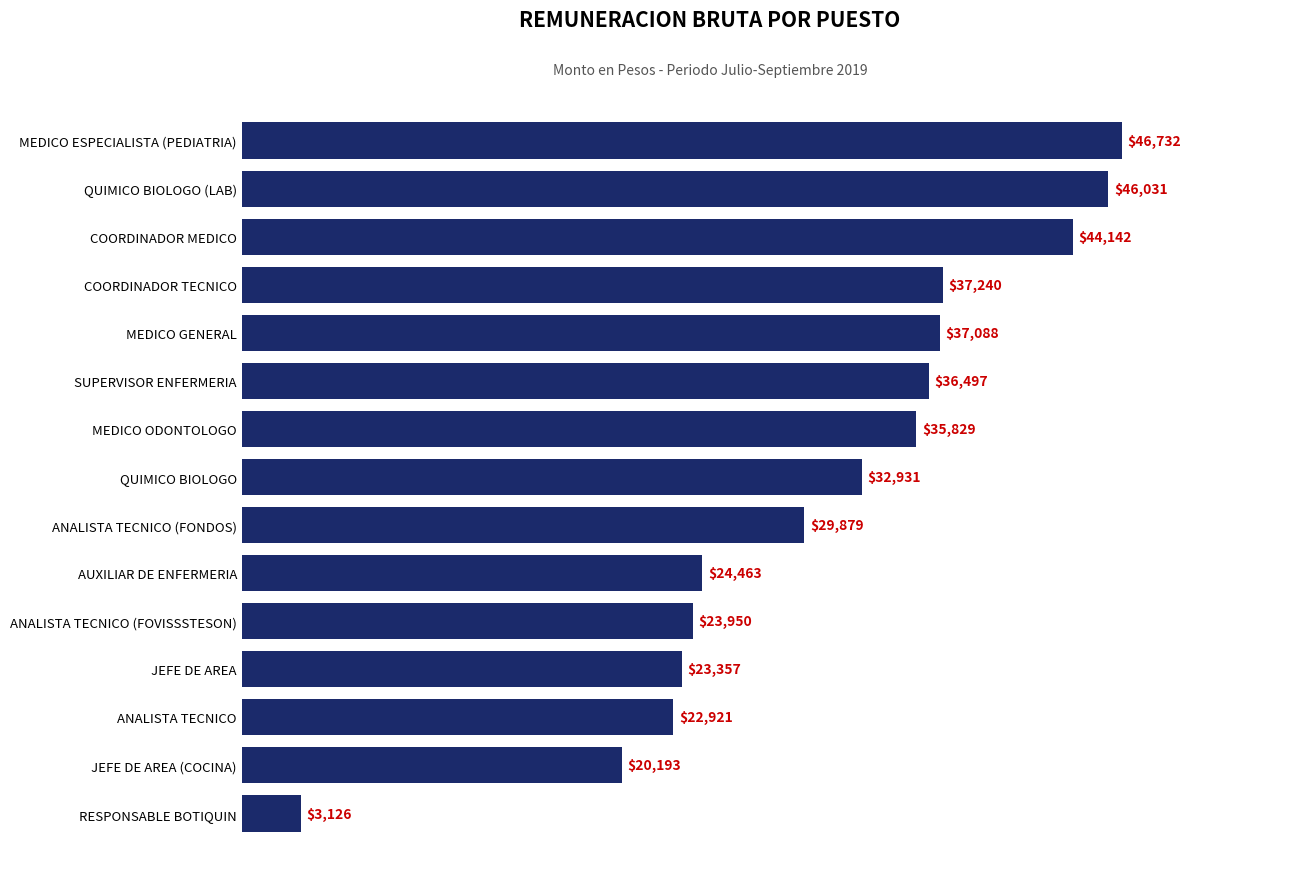

What is the minimum value shown in the chart?

3125.8